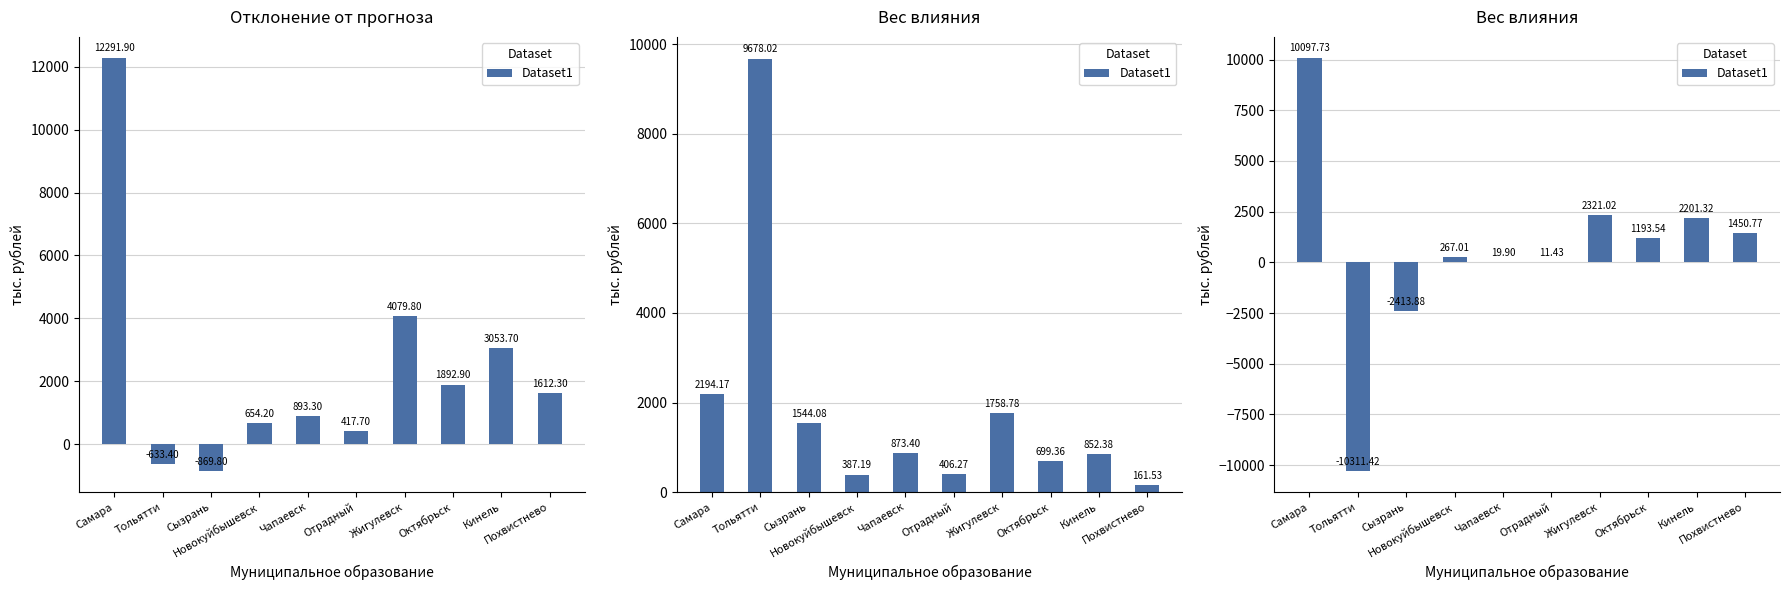

The value at Самара is 2466.0. True or false?

False